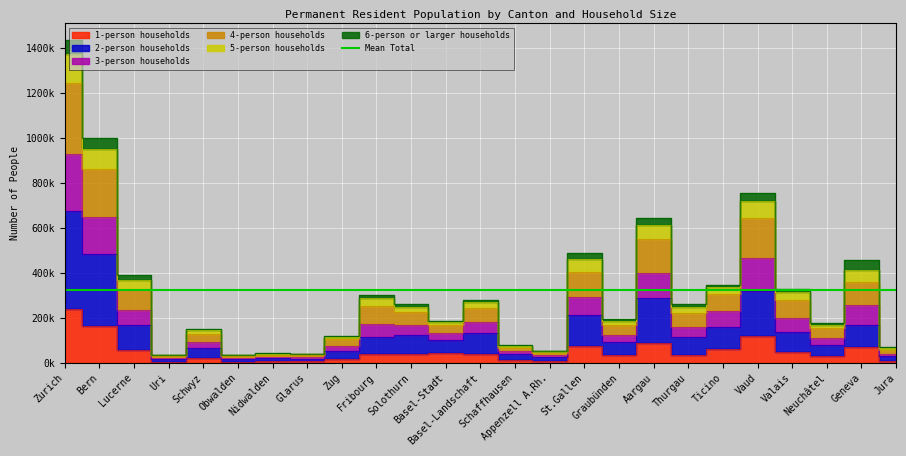

What is the average value of the 1-person households series?

50951